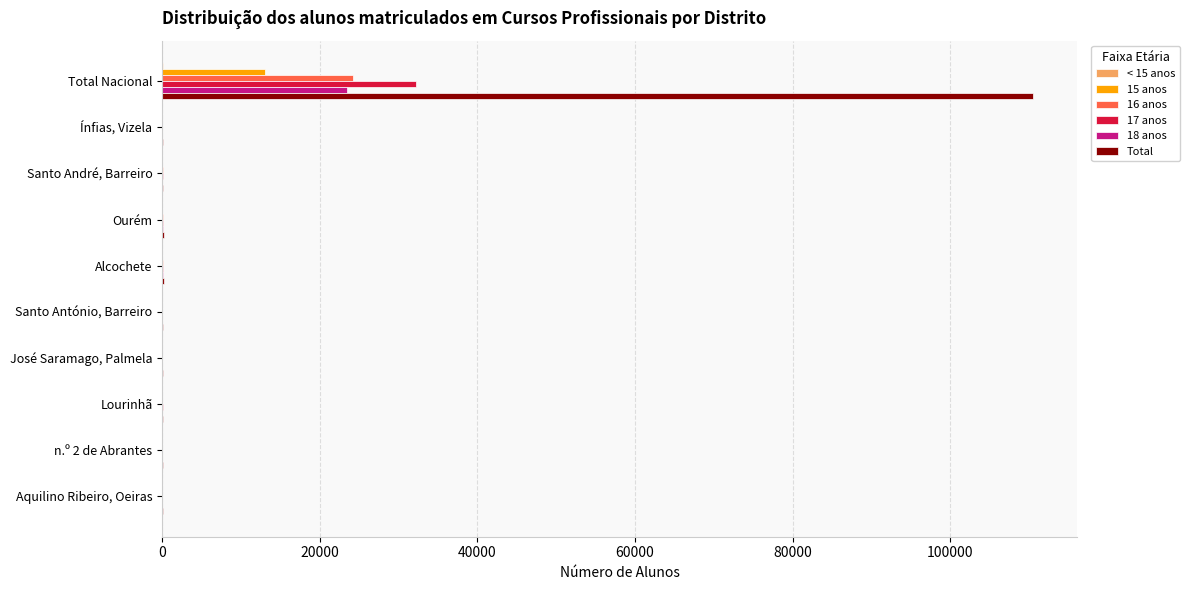

Which series has the largest range (max minus min)?

Total